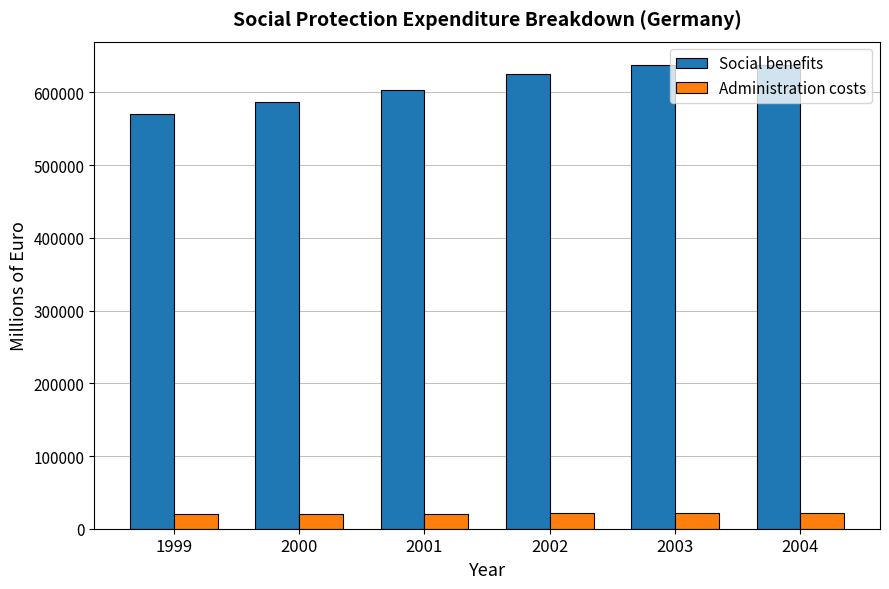

Rank the series by their maximum value, from lowest to highest.

Administration costs, Social benefits